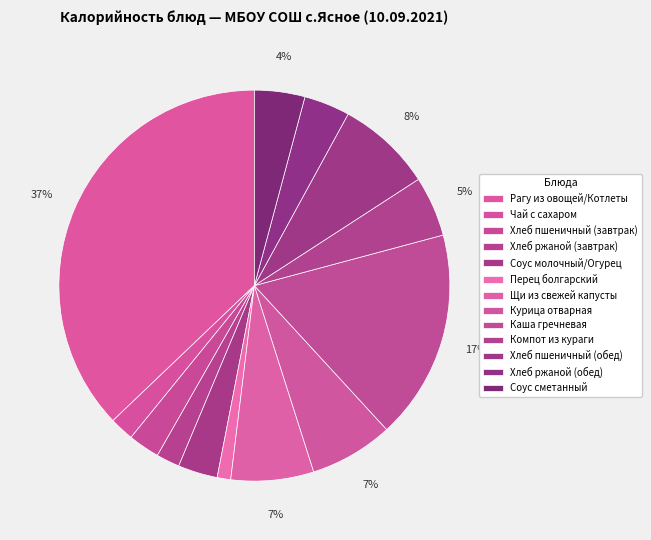

Is the sum of Чай с сахаром and Щи из свежей капусты greater than half?

No